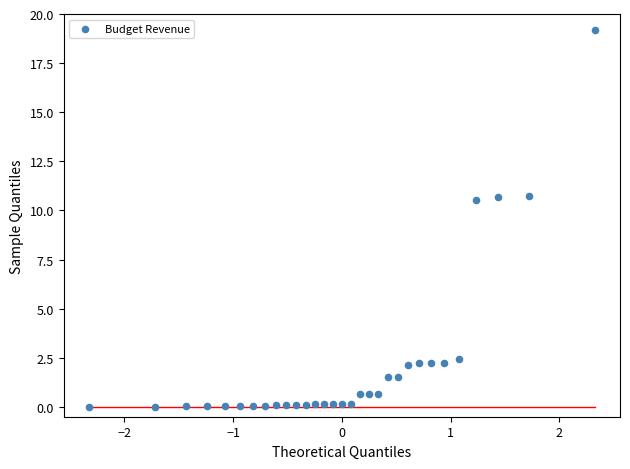

What is the range of X values (max minus min)?

4.7